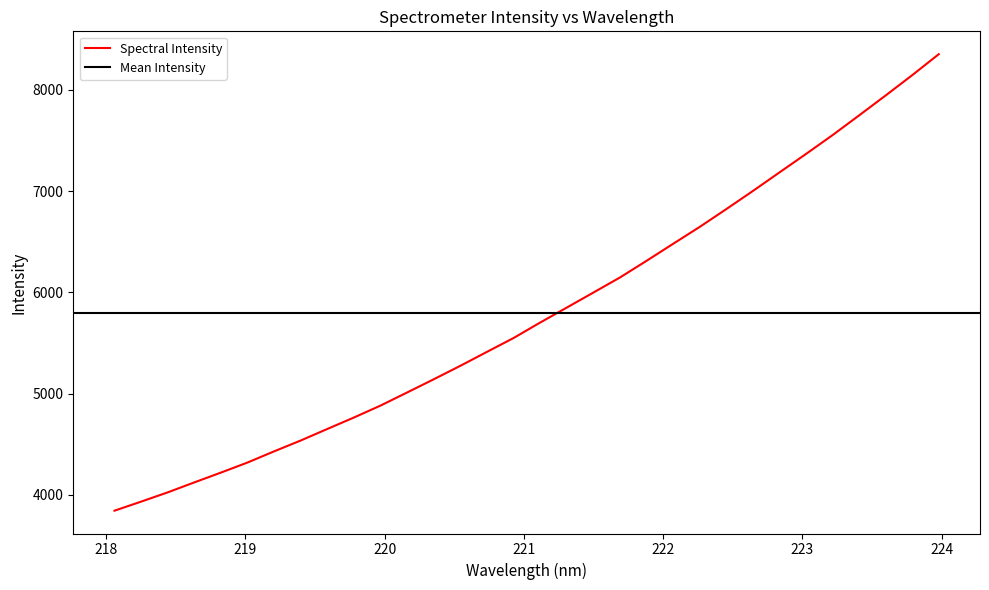

At which label is the value closest to 6097?

221.6902